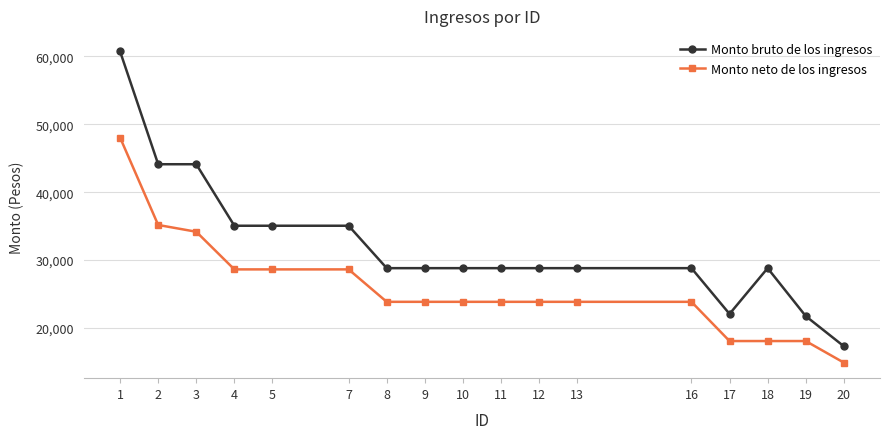

At which category is the sum across all series the highest?

1